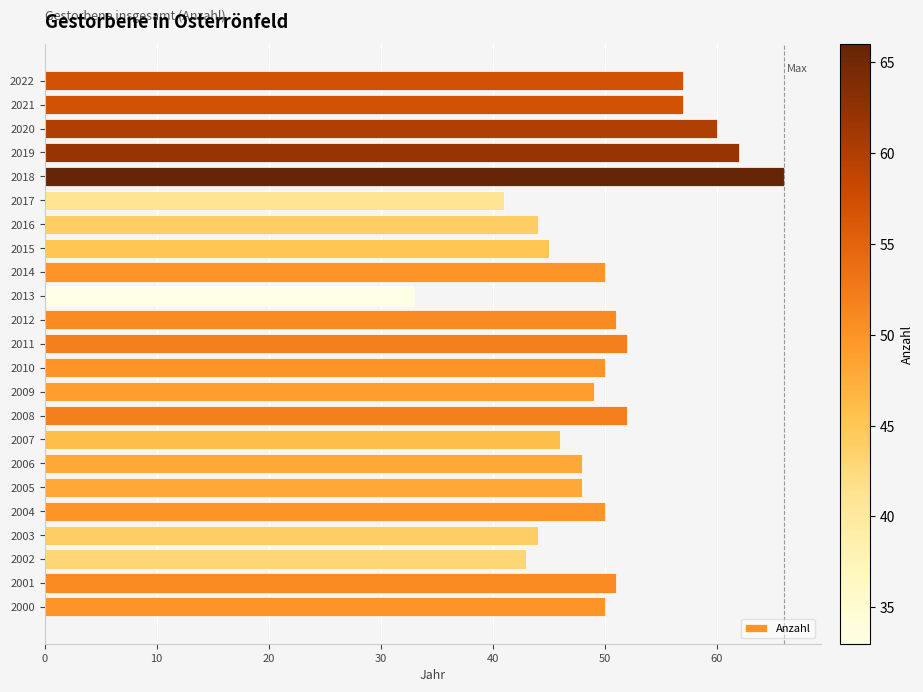

The value at 2005 is 48. True or false?

True